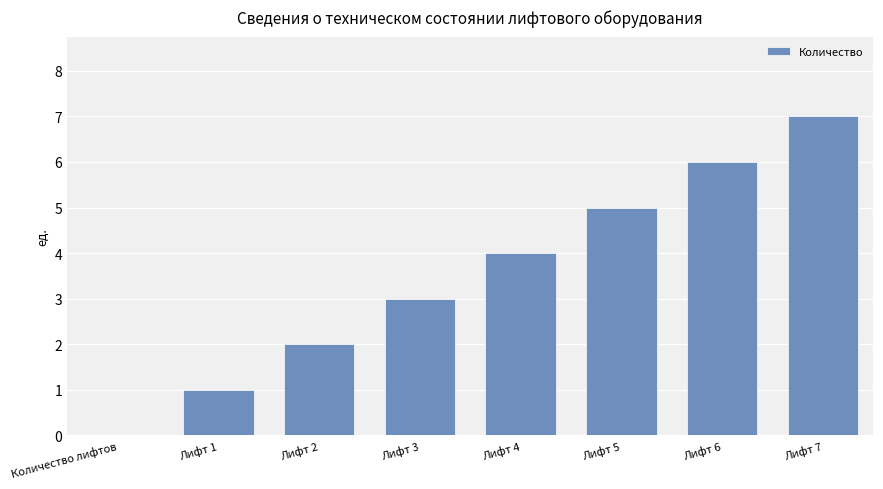

Reading left to right, what are all the values shown in this chart?

0	1	2	3	4	5	6	7